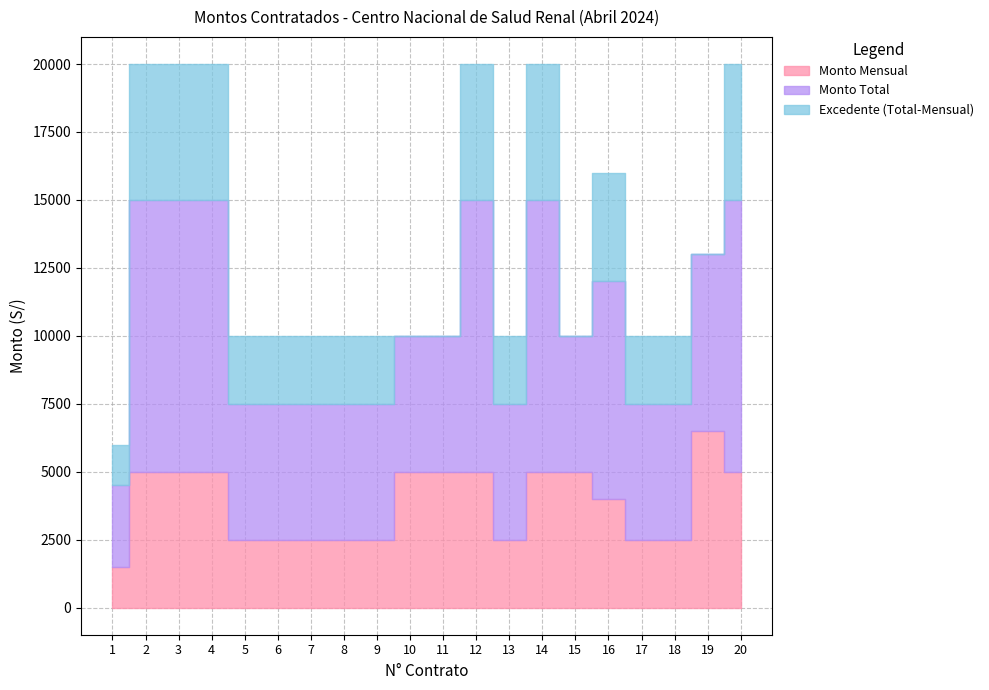

What is the sum of the Monto Mensual values at 17 and 16?

6500